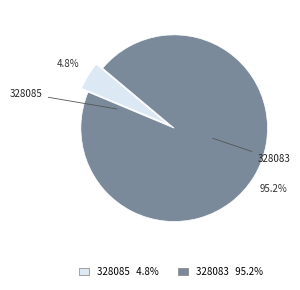

To the nearest percent, what is the combined percentage of 328085 and 328083?

100%